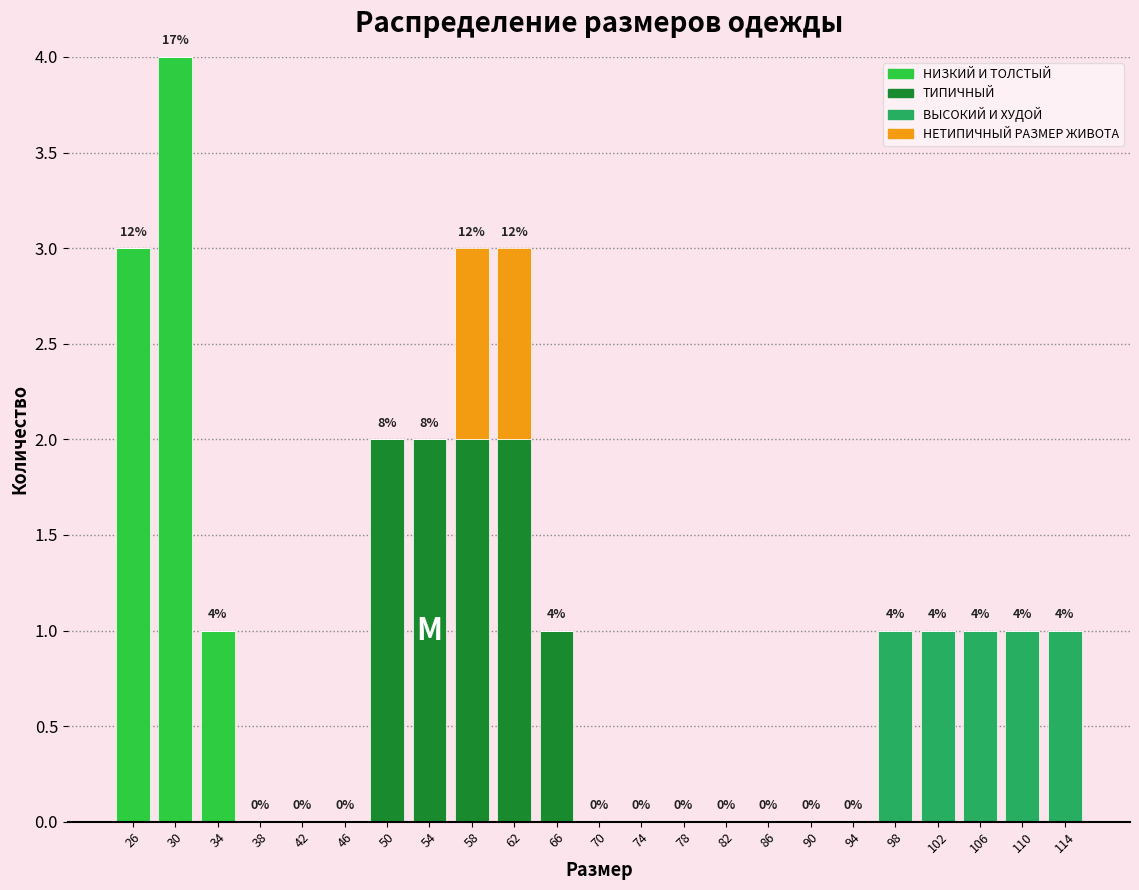

Which range on the x-axis has the tallest stacked bar (by total height)?

28 to 32